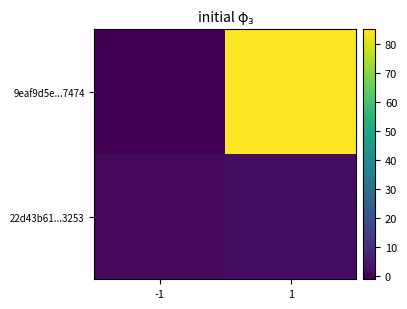

What is the smallest value displayed?

-1